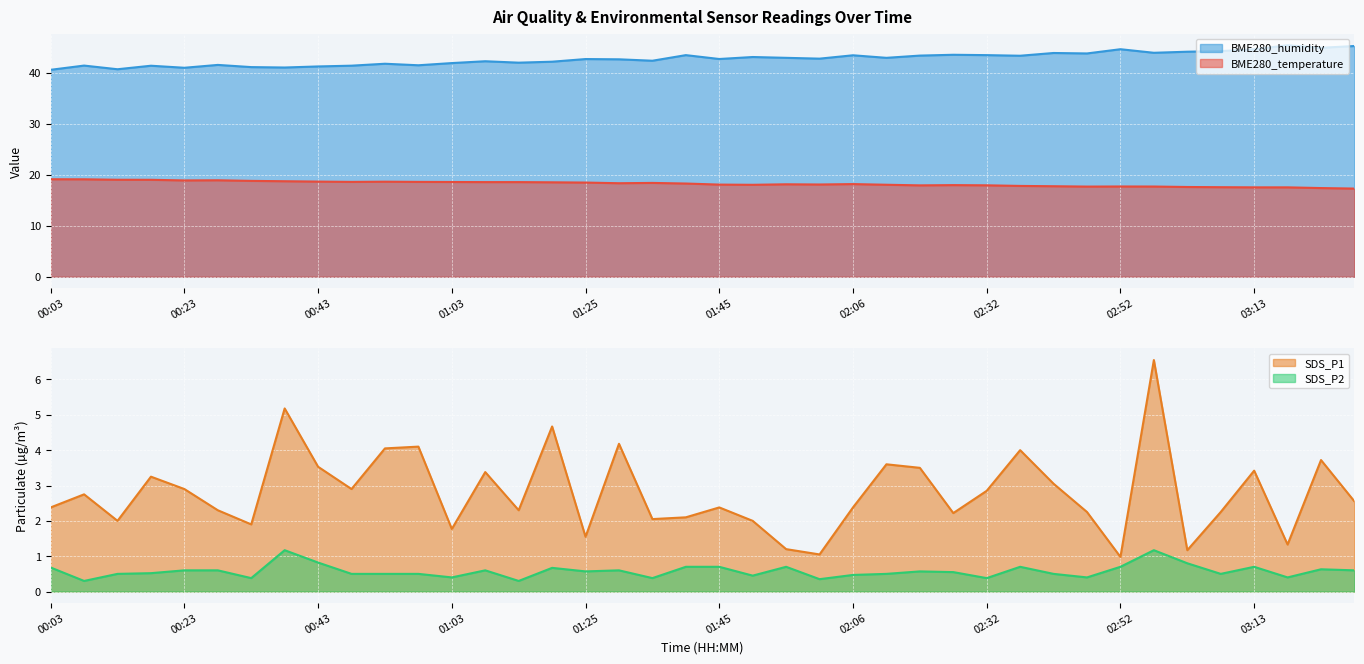

Where is BME280_humidity nearest to the value 43?

01:56